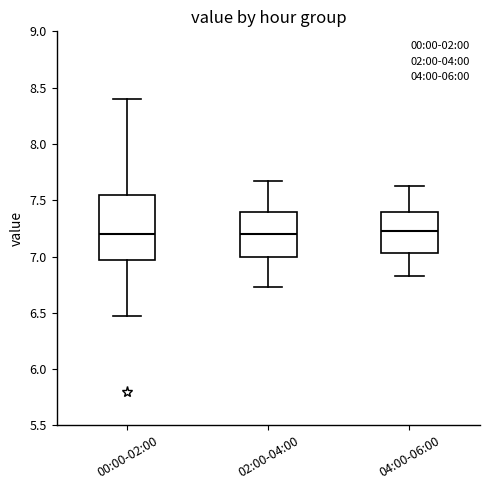

Reading left to right, read every box against the y-axis: the position of its median line, the range the box covers, and the ends of its whiskers. The values are not printed on the chart, so give them approximately, as read against the axis.

00:00-02:00: median 7.20, box 6.95 to 7.55, whiskers 6.45 to 8.40
02:00-04:00: median 7.20, box 7.00 to 7.40, whiskers 6.75 to 7.65
04:00-06:00: median 7.25, box 7.05 to 7.40, whiskers 6.85 to 7.65